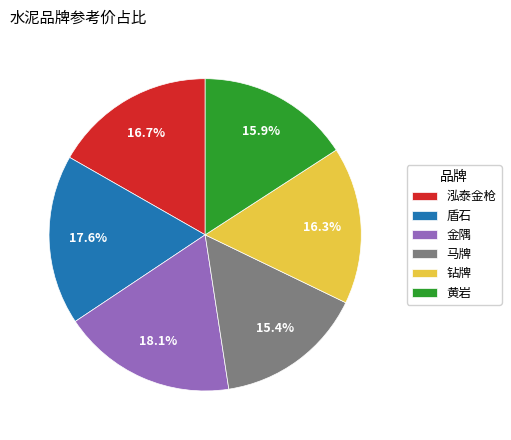

What is the ratio of the value at 盾石 to the value at 泓泰金枪?

1.1